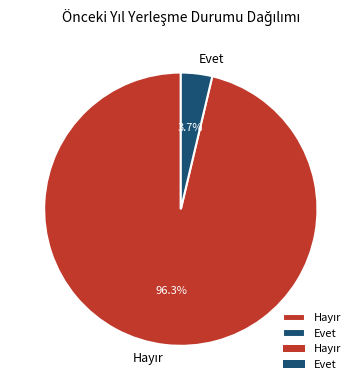

What percentage is NOT represented by Evet?

96.3%